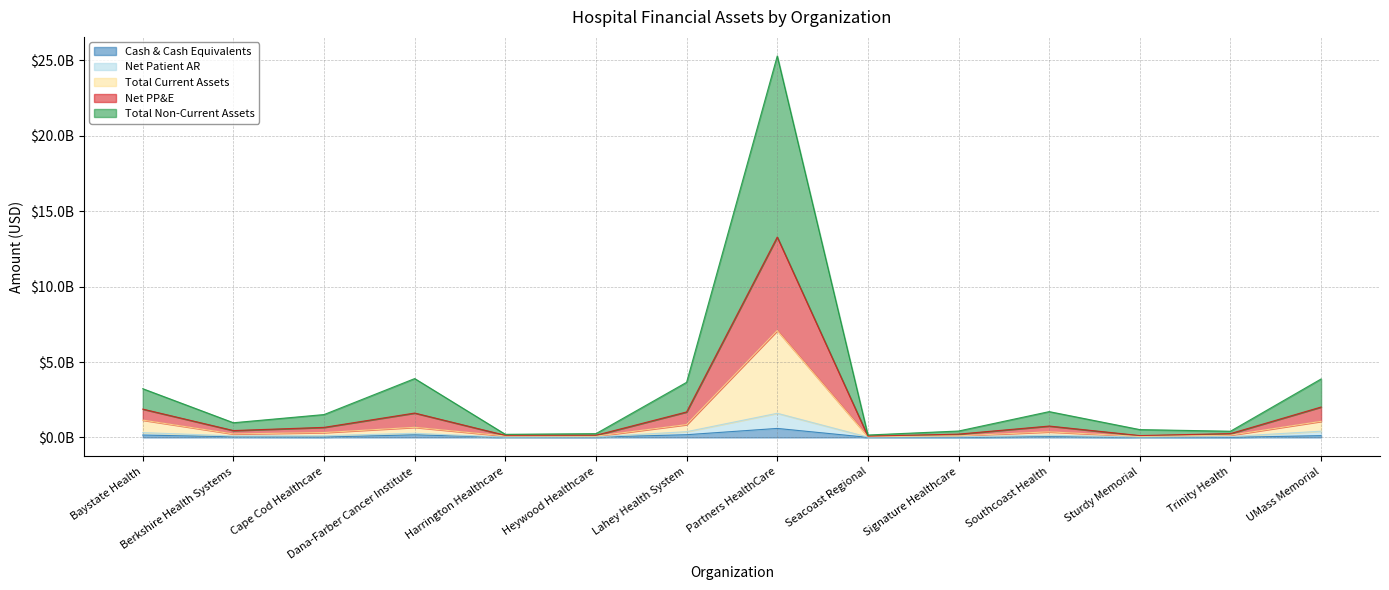

True or false: Net PP&E and Net Patient AR cross at least once.

False